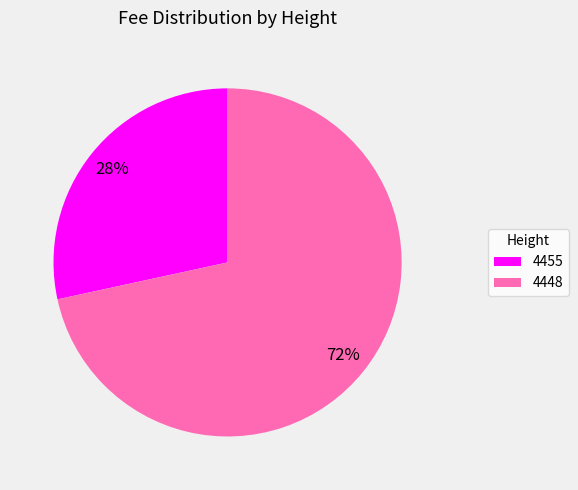

Do 4455 and 4448 together represent more than half of the pie?

Yes